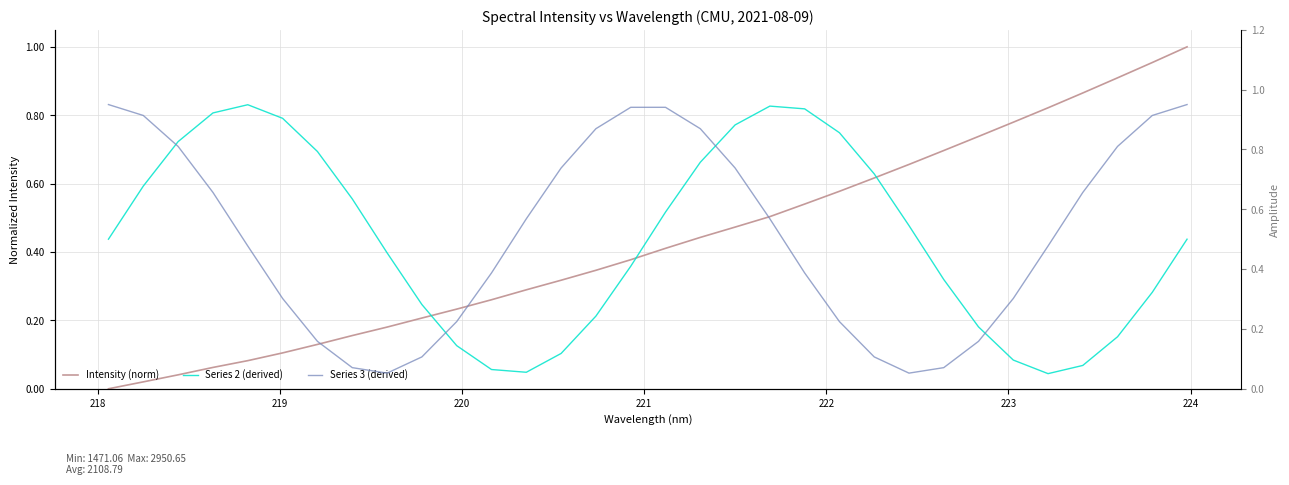

Count the number of categories in the chart.

32